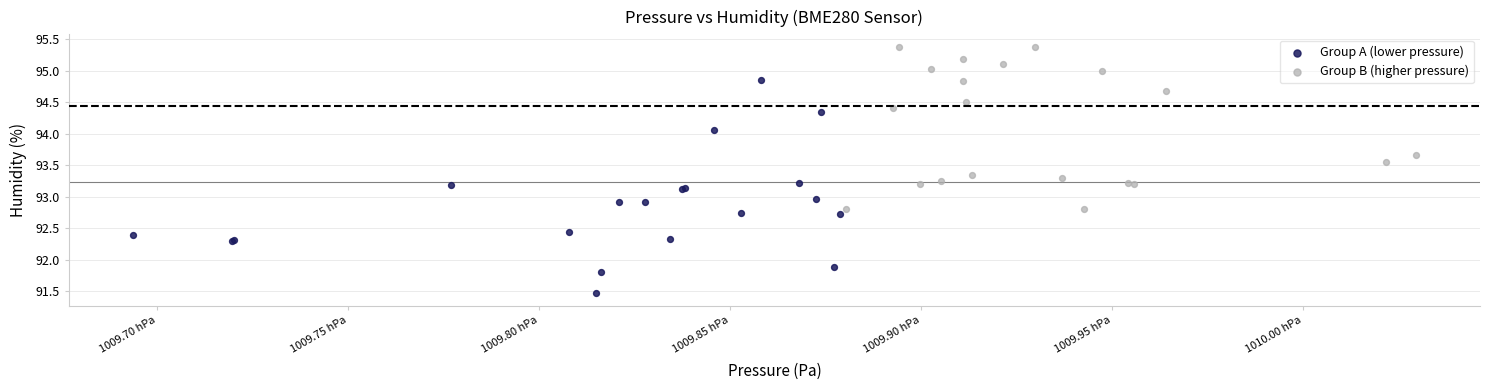

Which series reaches the minimum Y coordinate?

Group A (lower pressure)